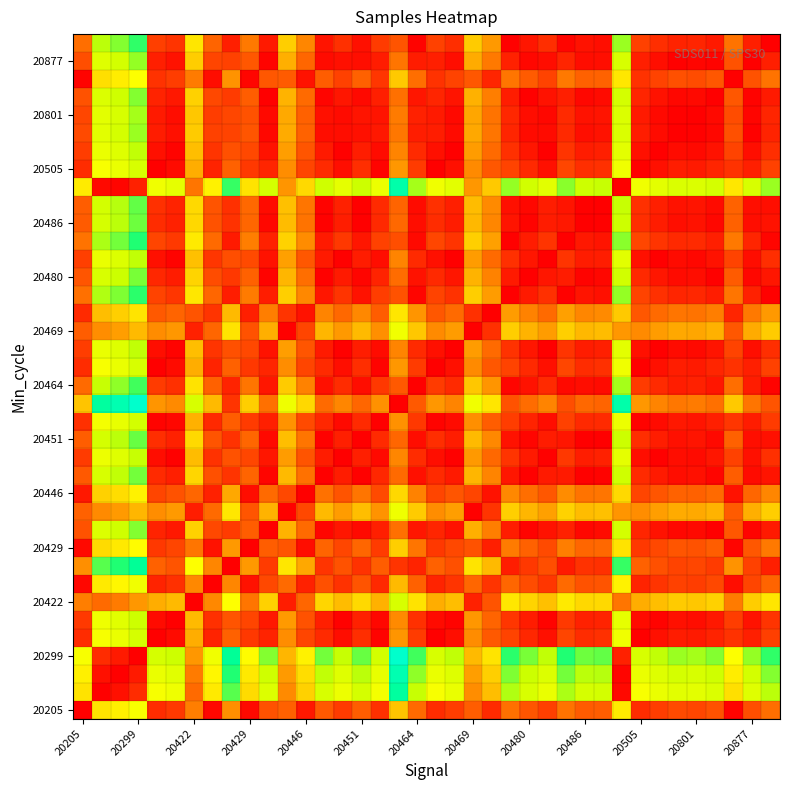

At which category is the sum across all series the highest?

20299